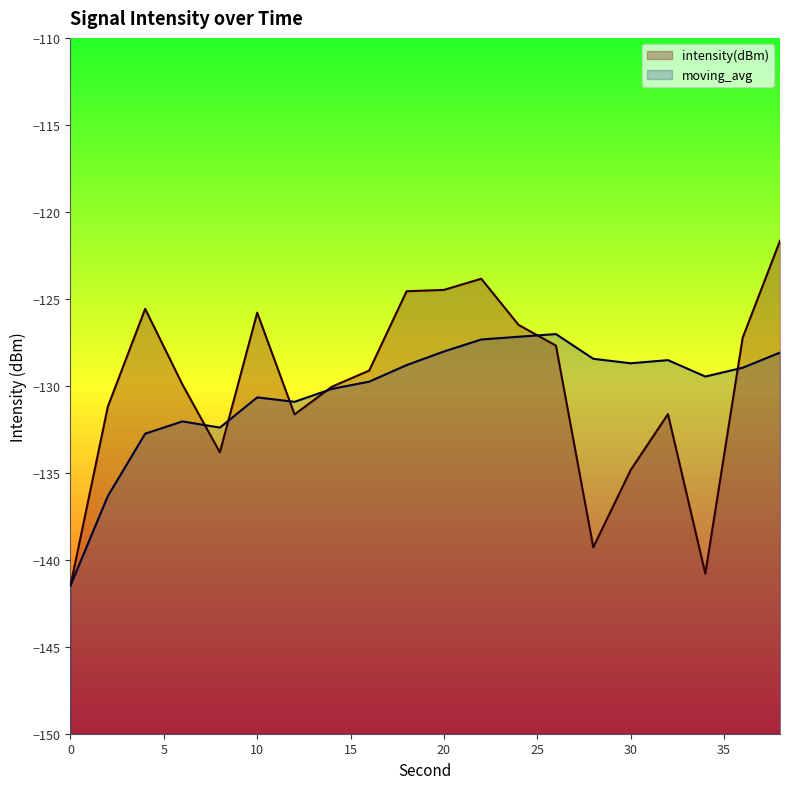

Does the chart have visible grid lines?

No